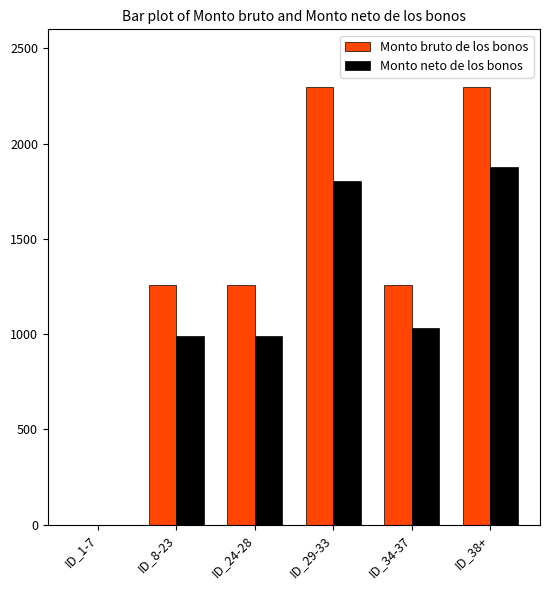

How many groups of bars are there?

6